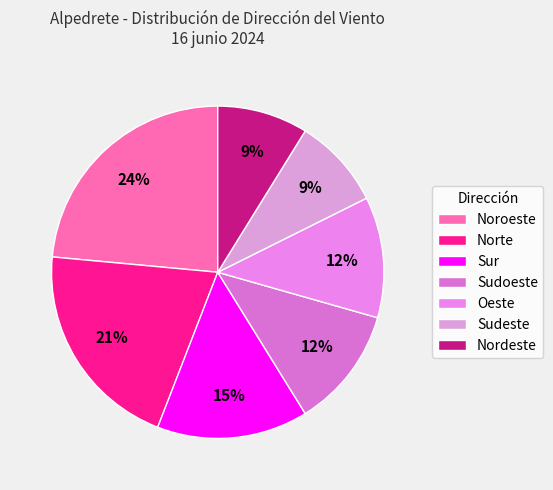

Does Oeste represent more than half of the total?

No